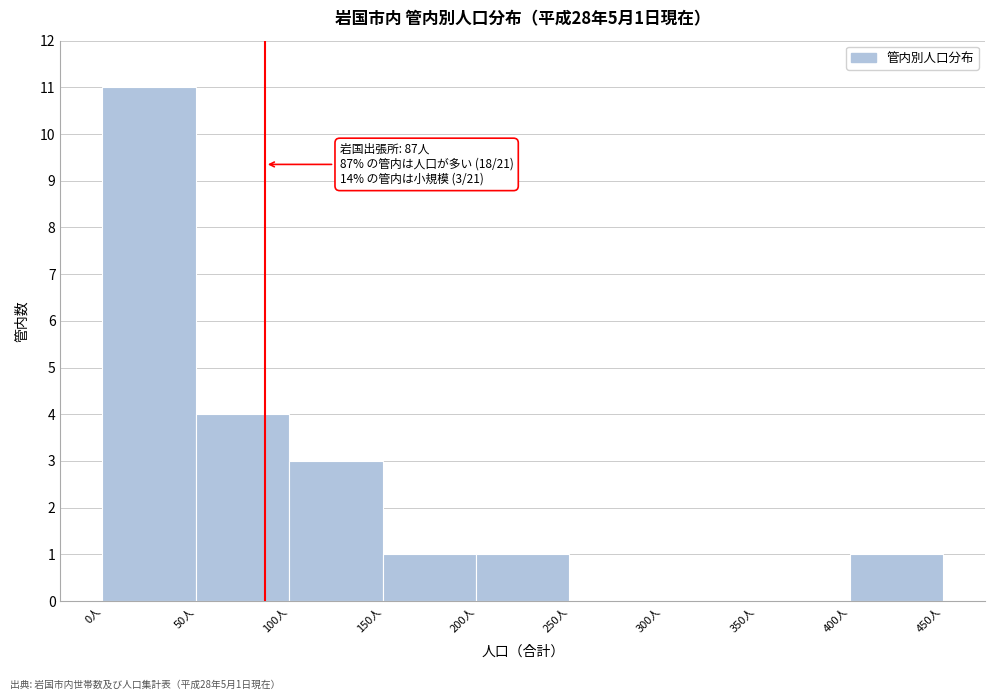

Over which range of the x-axis is the bar tallest?

0 to 50